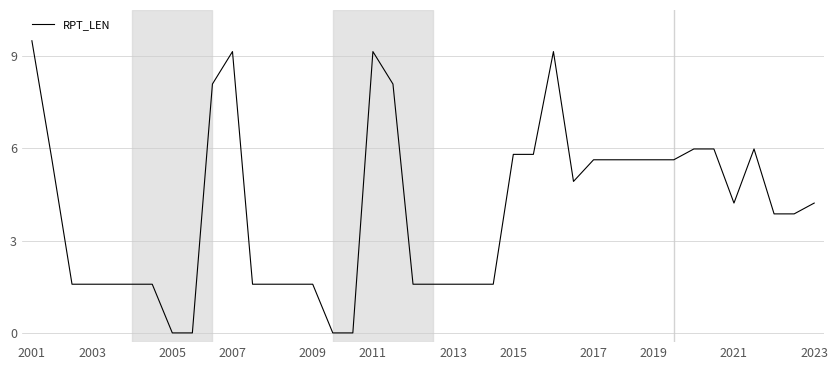

What is the greatest value displayed?

9.5